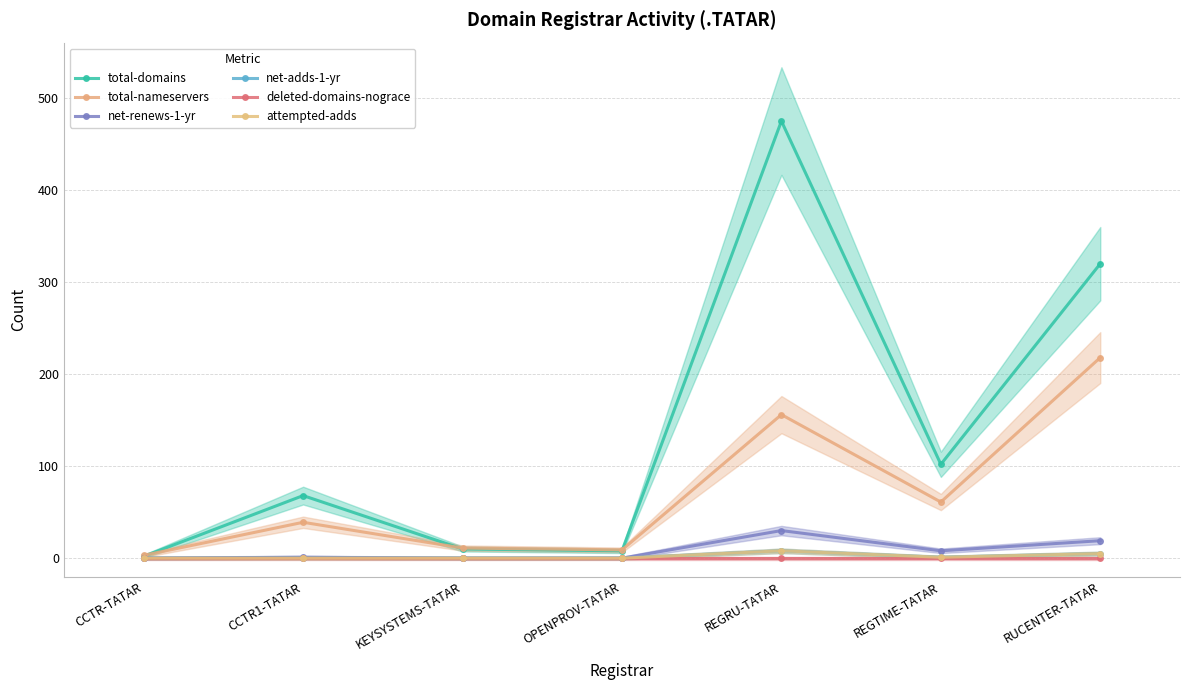

Rank the series at OPENPROV-TATAR from lowest to highest value.

net-renews-1-yr, net-adds-1-yr, deleted-domains-nograce, attempted-adds, total-domains, total-nameservers